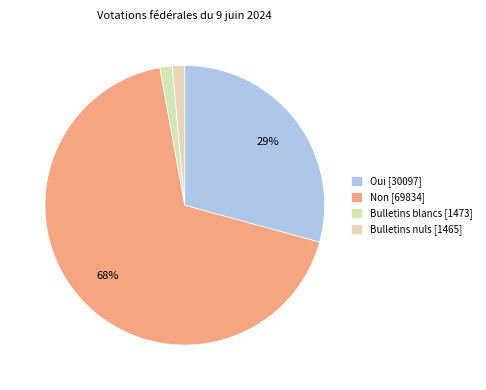

What percentage is NOT represented by Oui?

70.7%